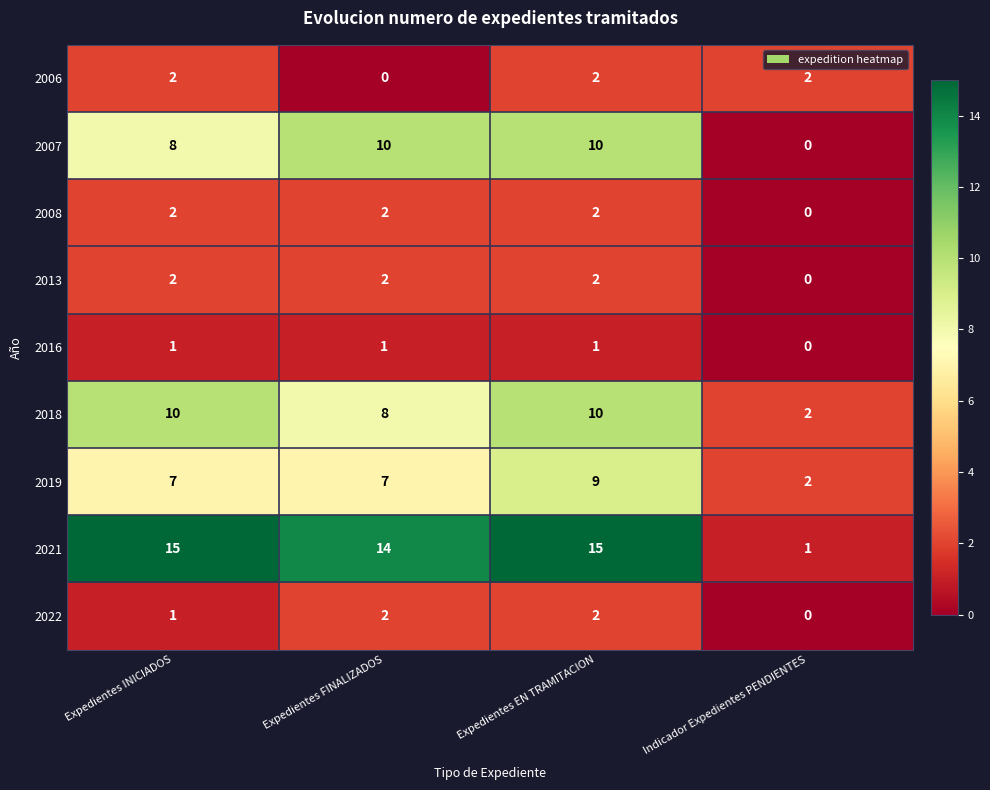

Which series has the largest total across all categories?

2021